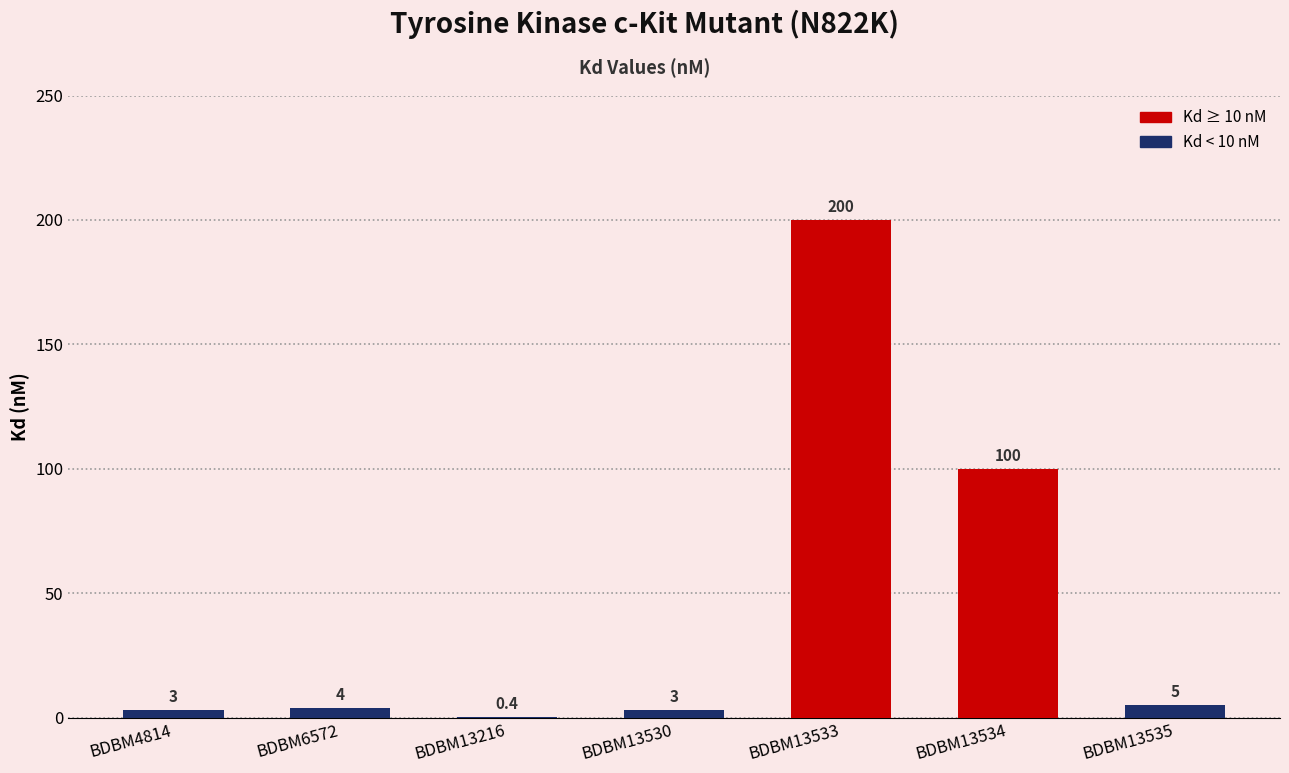

At which label is the value closest to 100?

BDBM13534